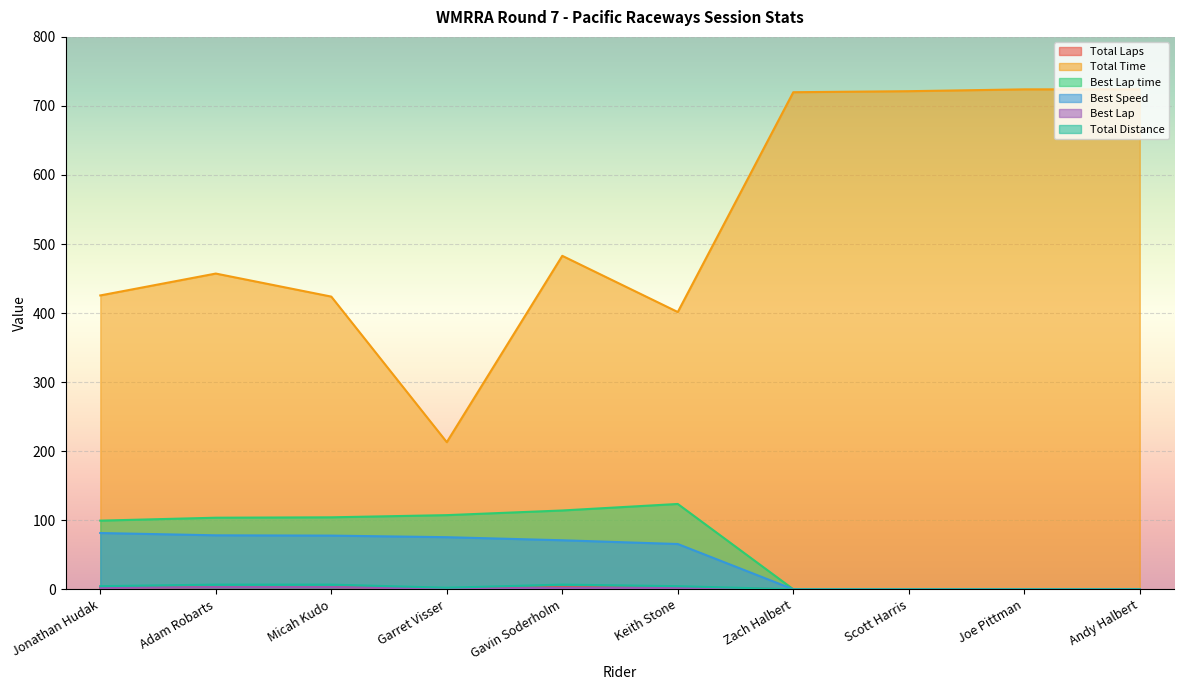

Rank the series at Jonathan Hudak from lowest to highest value.

Total Laps, Best Lap, Total Distance, Best Speed, Best Lap time, Total Time